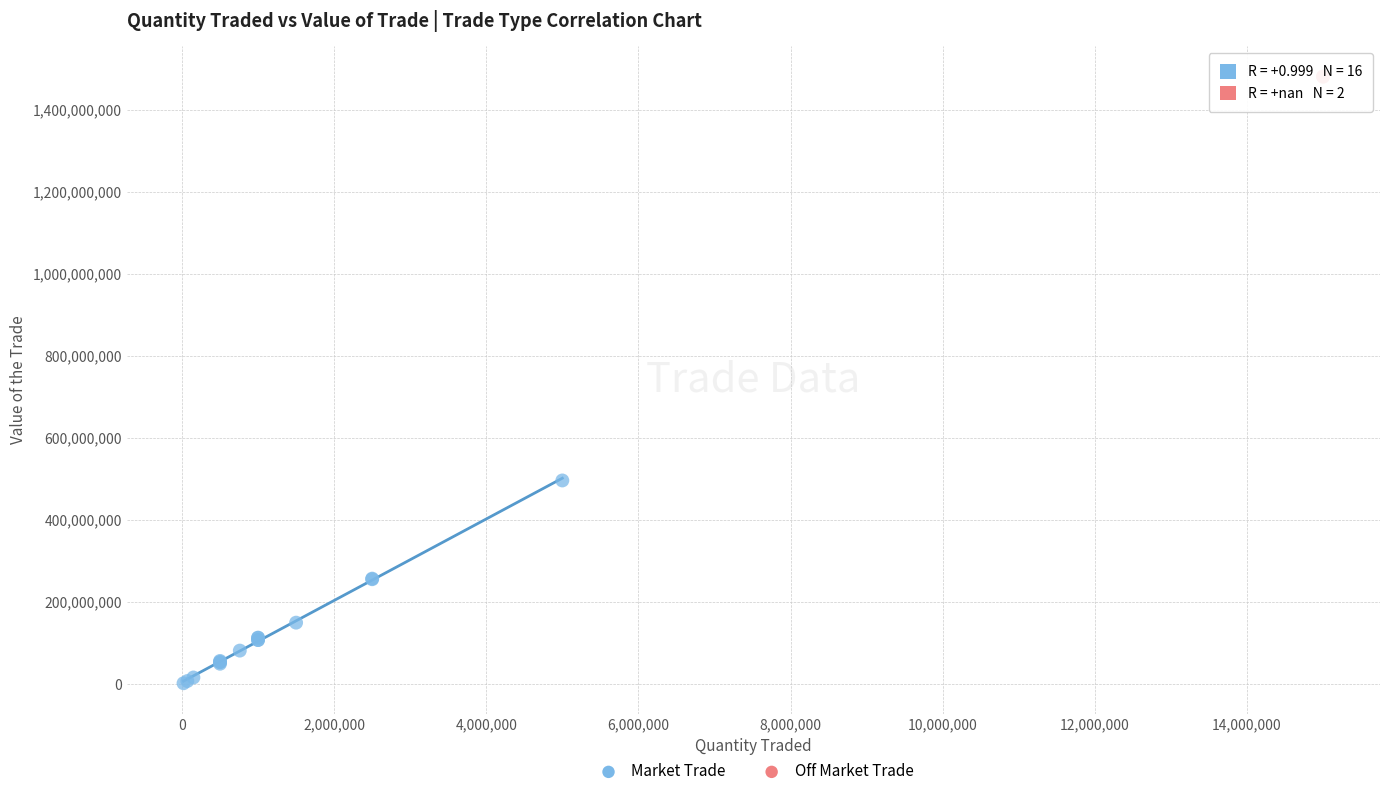

What are all the series names shown in the legend?

Market Trade, Off Market Trade